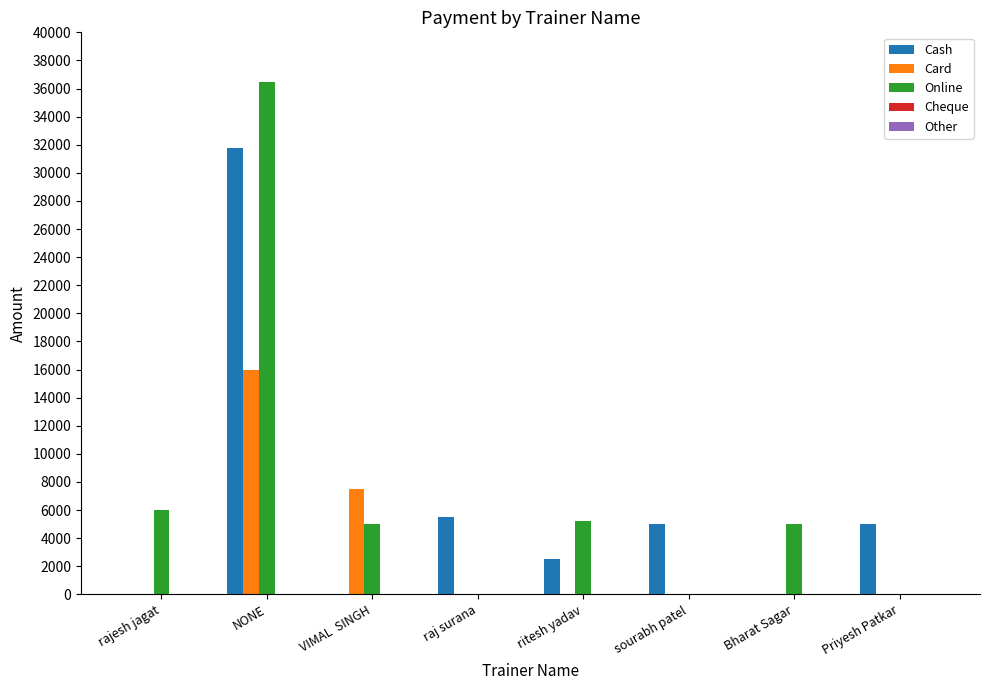

Is it true that Online equals 1605 at Bharat Sagar?

False